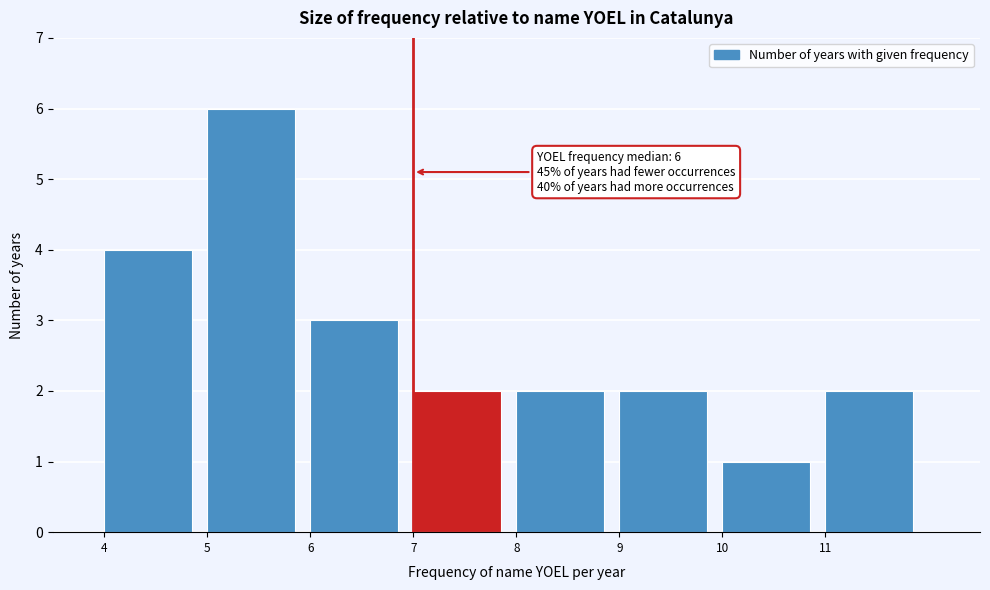

Over which range of the x-axis is the bar tallest?

5 to 6